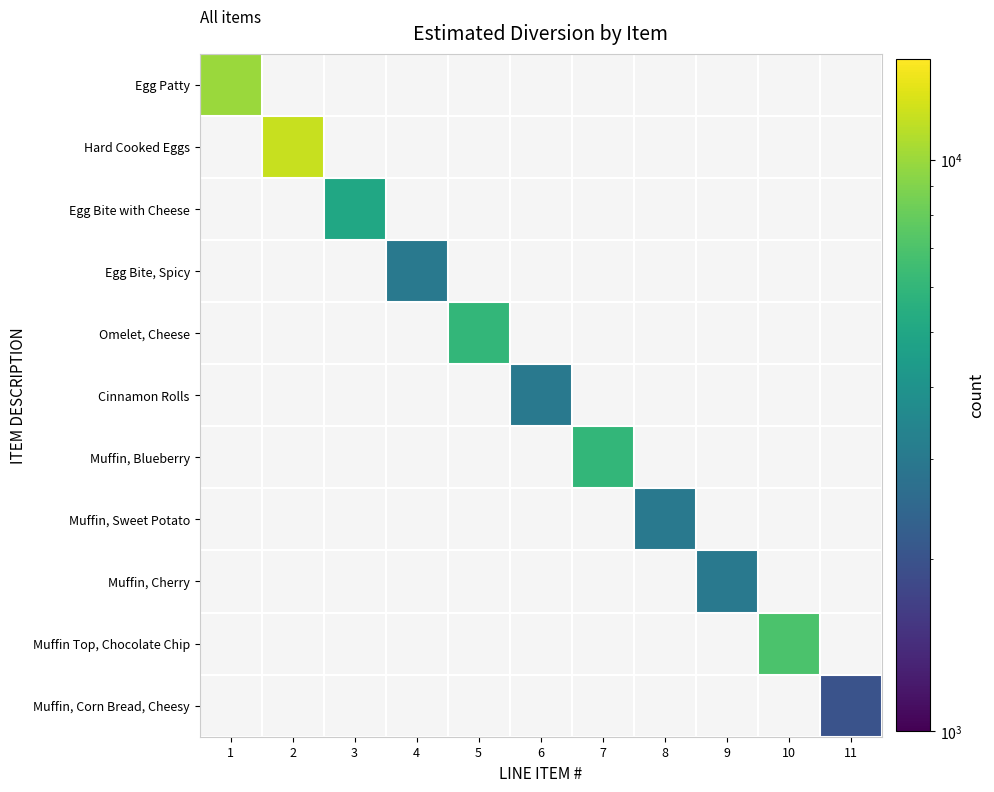

Which label corresponds to the largest value in the chart?

2